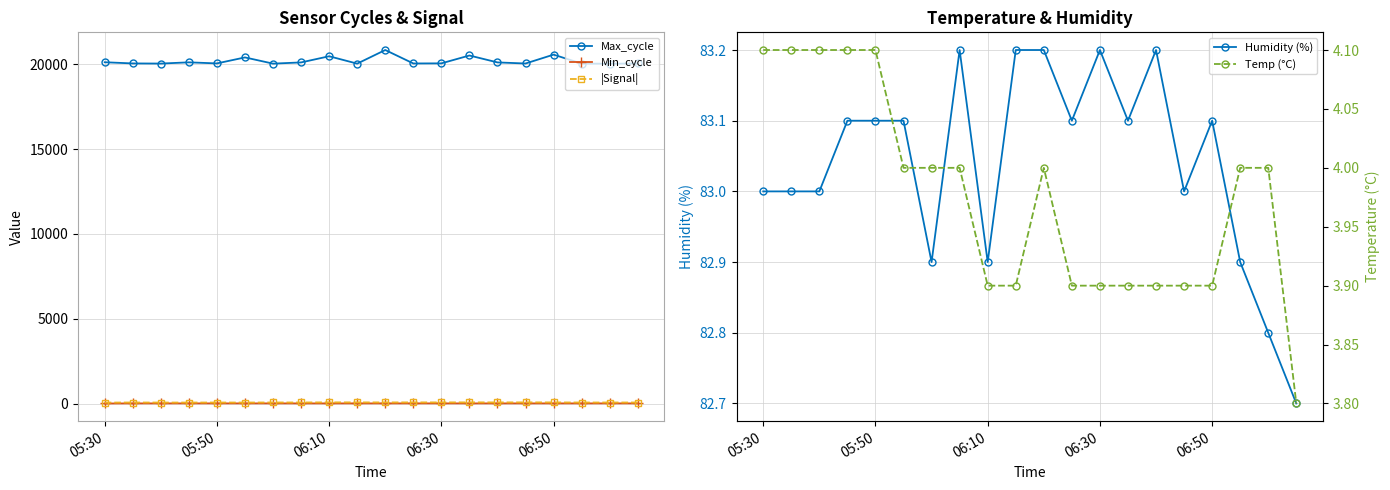

What is the difference between the second highest and second lowest values in the Min_cycle series?

1